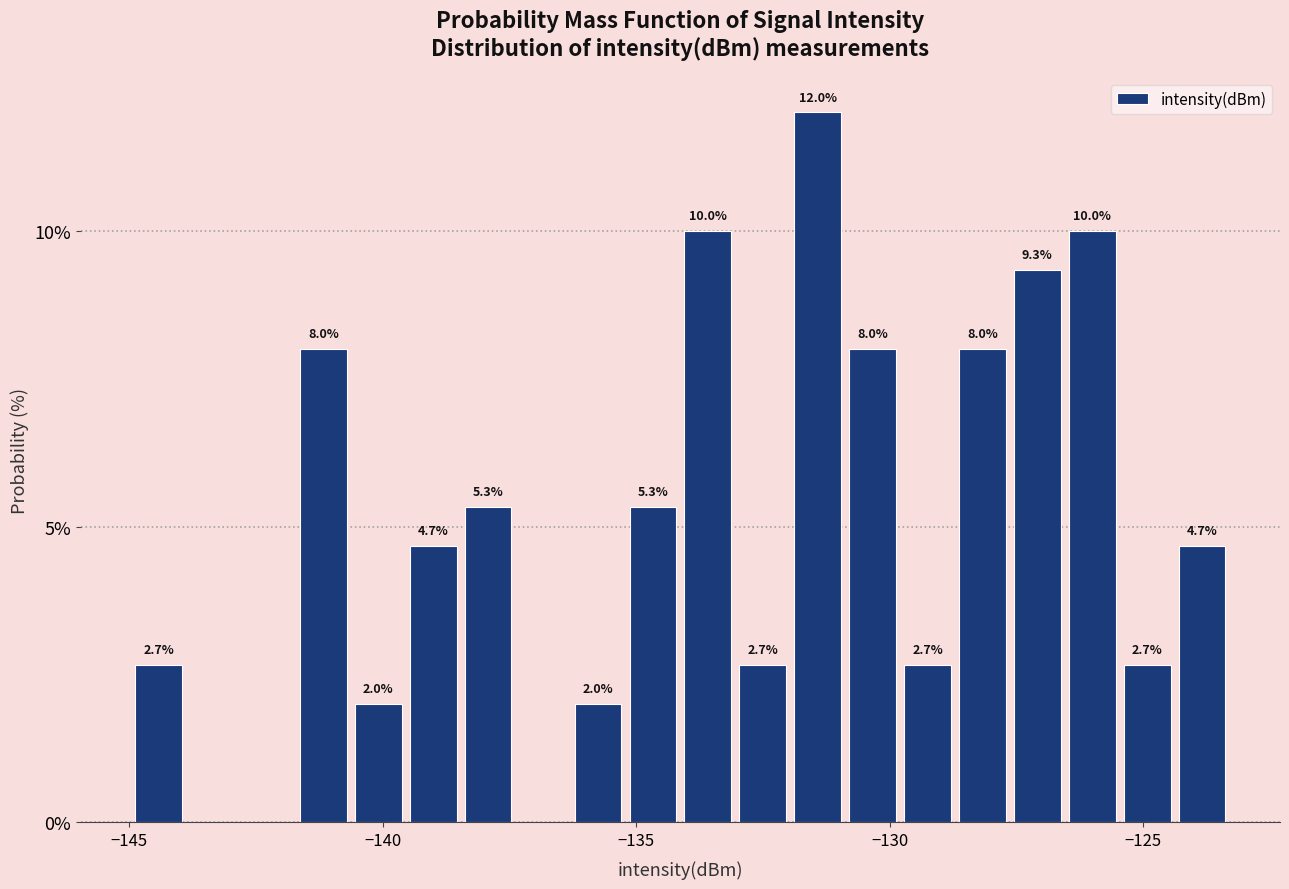

Read against the x-axis, roughly where is the centre of the tallest bar?

-131.5